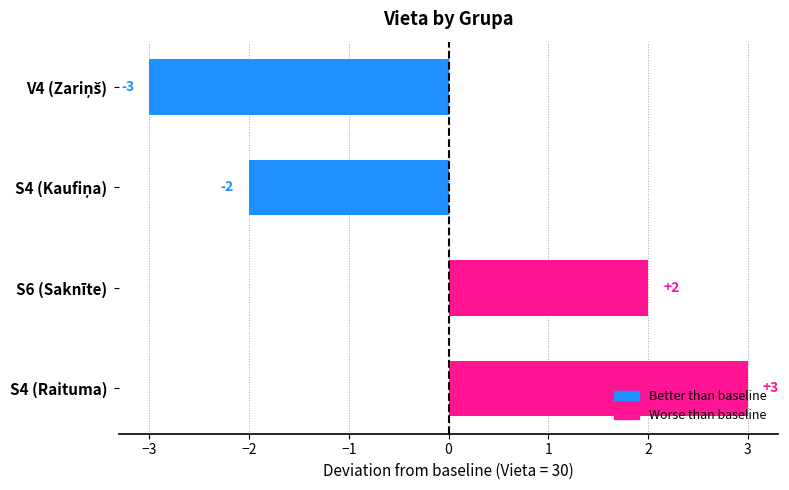

What is the value of the 1st bar from the top?

-3